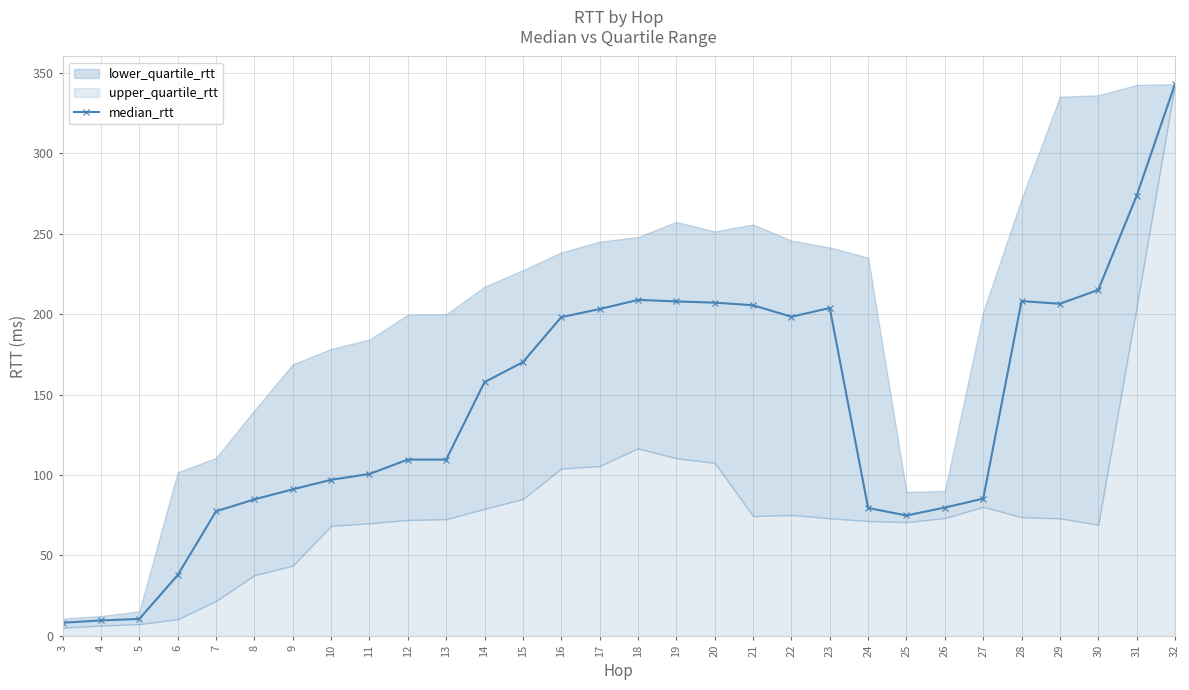

How many data points does each series have?

30